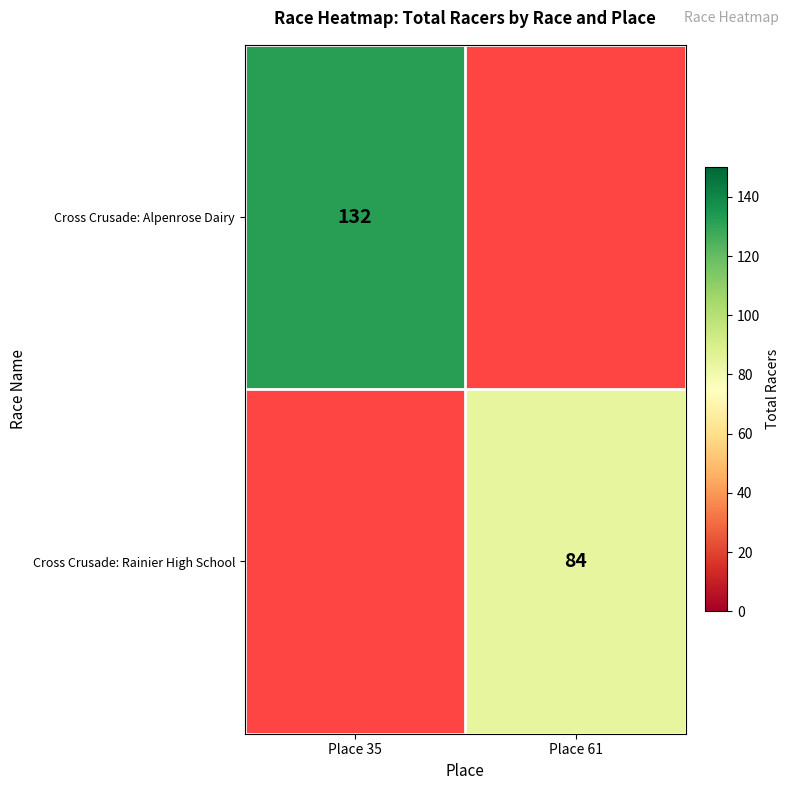

How many distinct data groups are displayed?

2